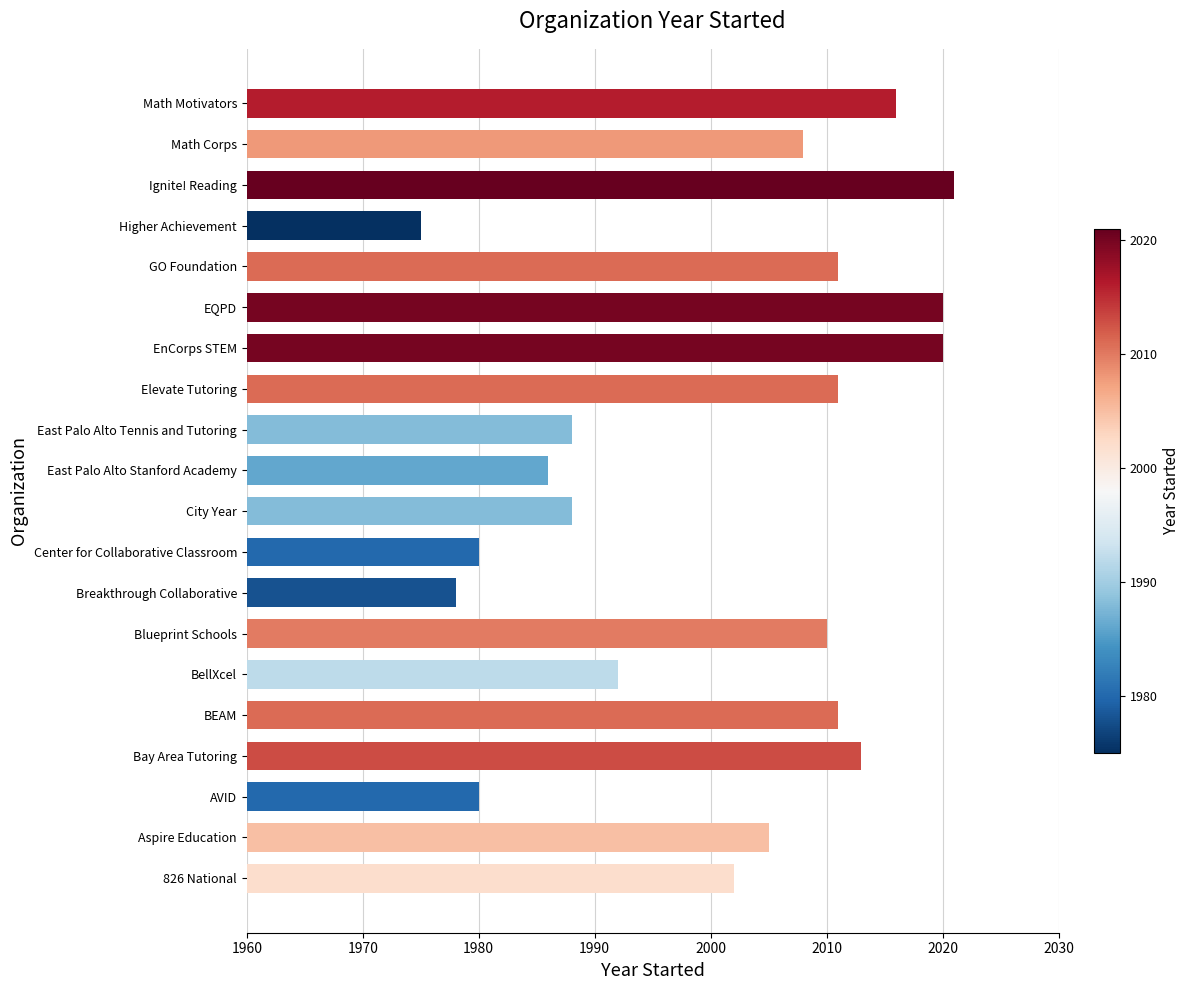

At which label is the value closest to 1998?

826 National